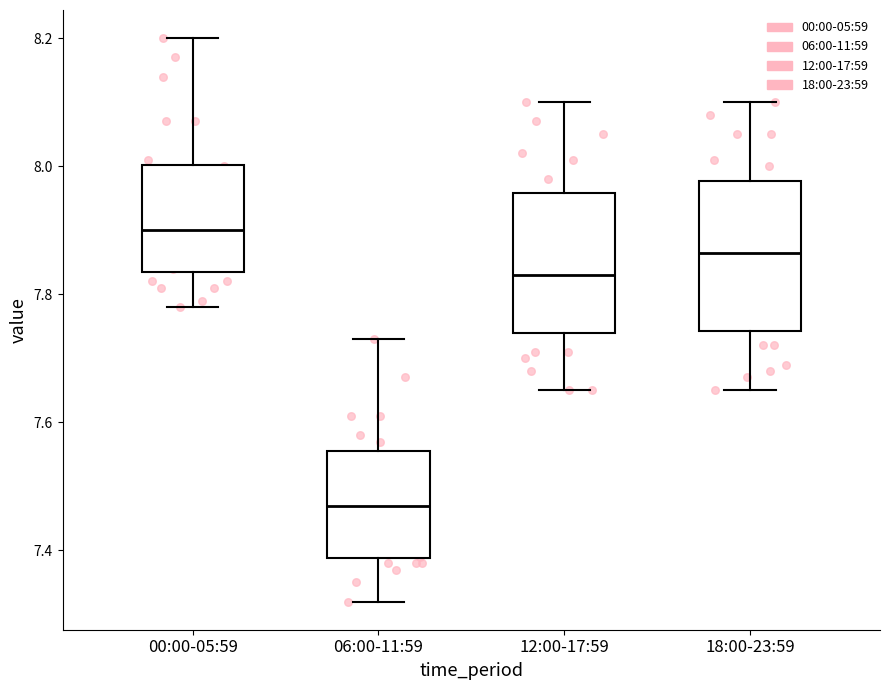

Reading left to right, transcribe this box plot: for each box, give where its median line is, the range the box spans, and where its two whiskers end, as read against the y-axis. The values are not printed on the chart, so give them approximately, as read against the axis.

00:00-05:59: median 7.90, box 7.84 to 8.00, whiskers 7.78 to 8.20
06:00-11:59: median 7.48, box 7.38 to 7.56, whiskers 7.32 to 7.74
12:00-17:59: median 7.84, box 7.74 to 7.96, whiskers 7.66 to 8.10
18:00-23:59: median 7.86, box 7.74 to 7.98, whiskers 7.66 to 8.10